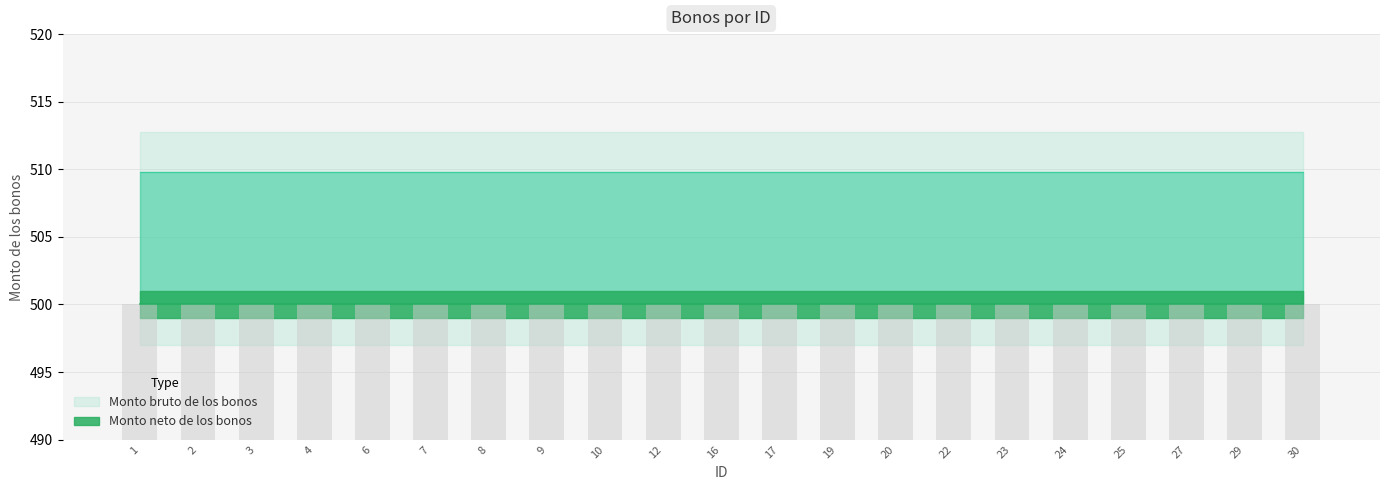

Are the bars horizontal?

No